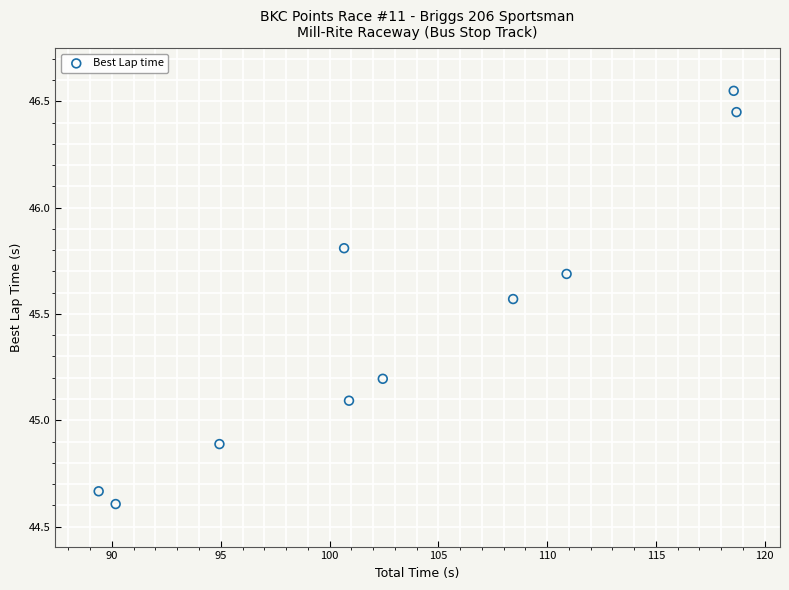

What is the range of X values (max minus min)?

29.3